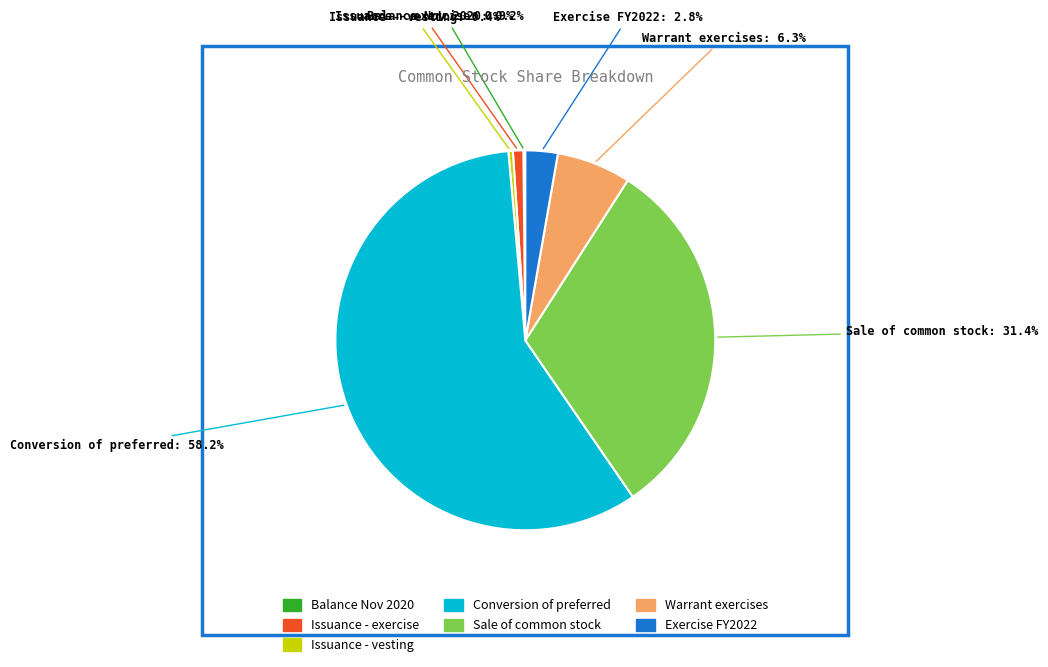

Does any single category account for the majority?

Yes